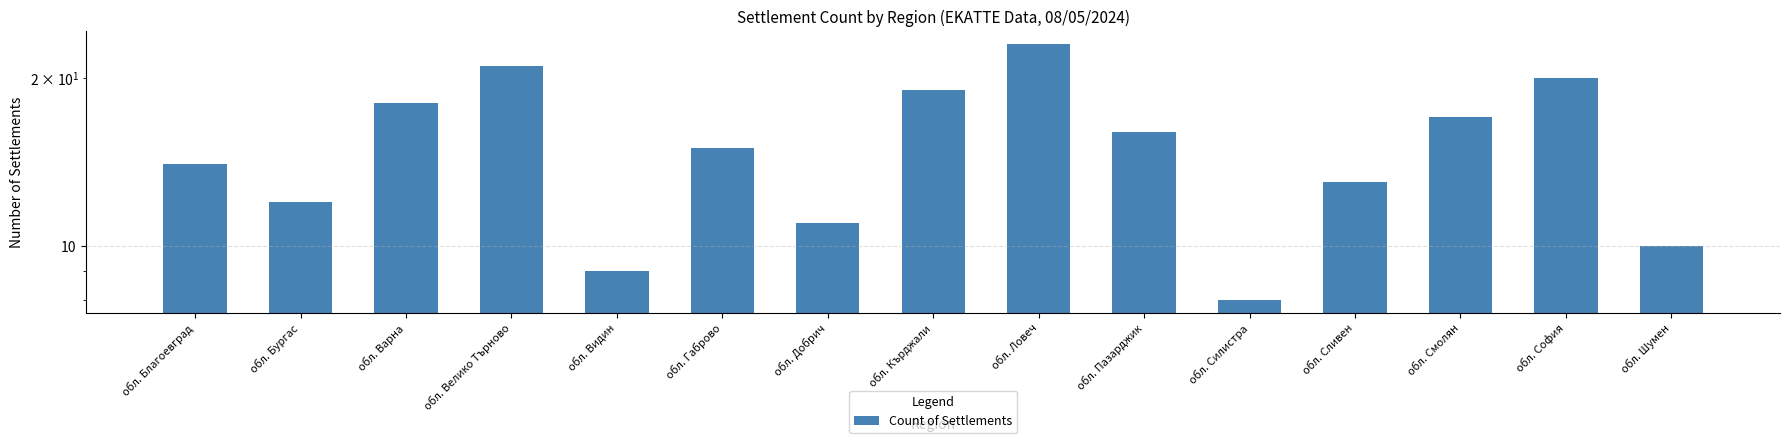

List the labels in order of value, largest first.

обл. Ловеч, обл. Велико Търново, обл. София, обл. Кърджали, обл. Варна, обл. Смолян, обл. Пазарджик, обл. Габрово, обл. Благоевград, обл. Сливен, обл. Бургас, обл. Добрич, обл. Шумен, обл. Видин, обл. Силистра